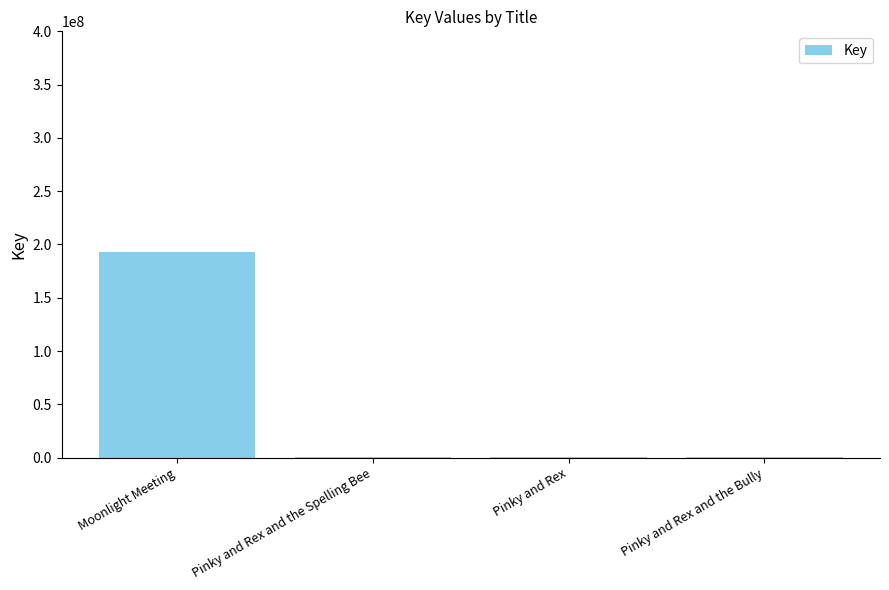

What is the sum of all values?

193897908